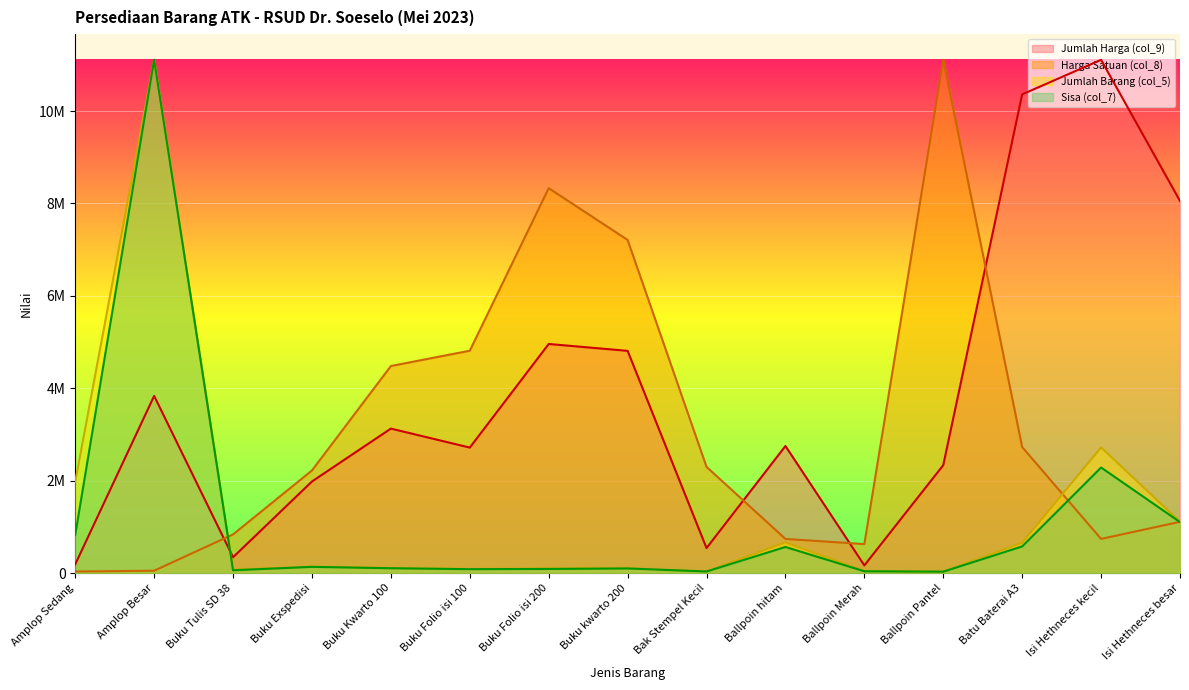

List the labels in order of Jumlah Harga (col_9) value, smallest first.

Ballpoin Merah, Amplop Sedang, Buku Tulis SD 38, Bak Stempel Kecil, Buku Exspedisi, Ballpoin Pantel, Buku Folio isi 100, Ballpoin hitam, Buku Kwarto 100, Amplop Besar, Buku kwarto 200, Buku Folio isi 200, Isi Hethneces besar, Batu Baterai A3, Isi Hethneces kecil